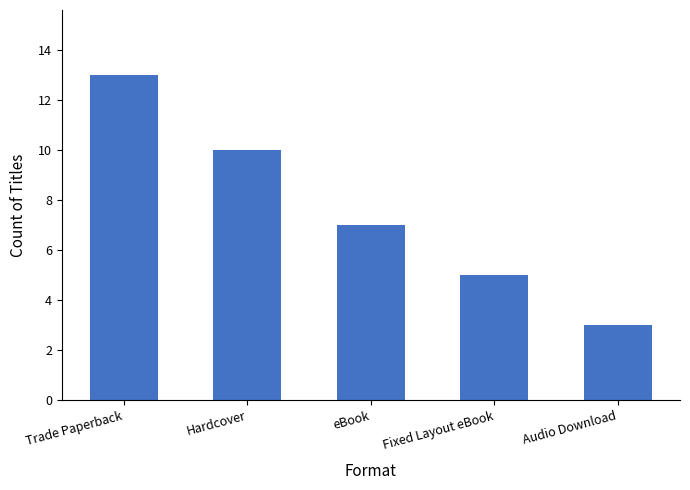

What position from the left is Audio Download?

5